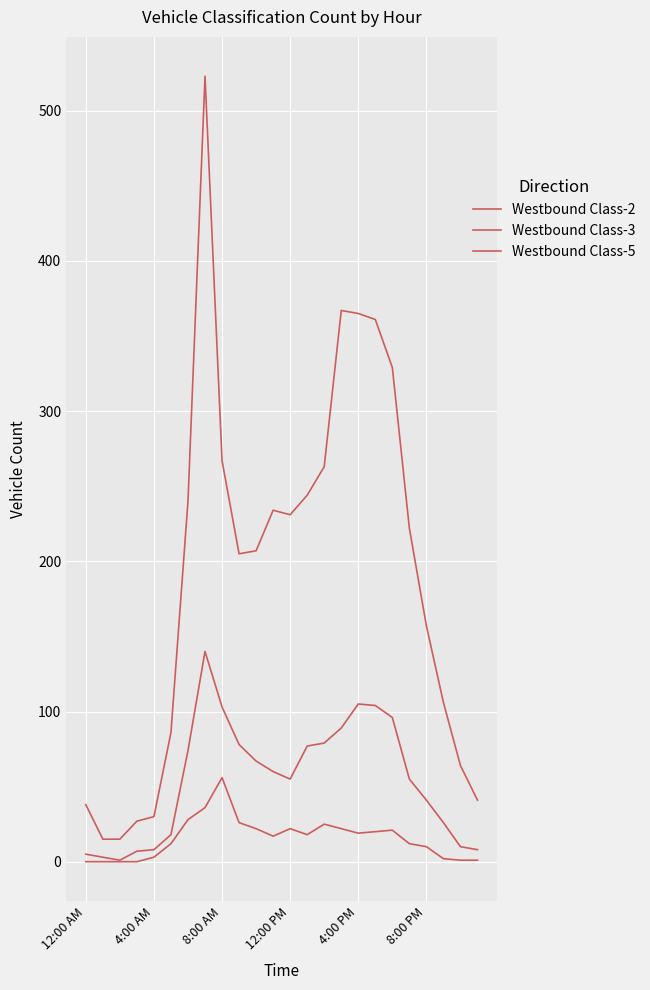

How many lines are shown in the chart?

3